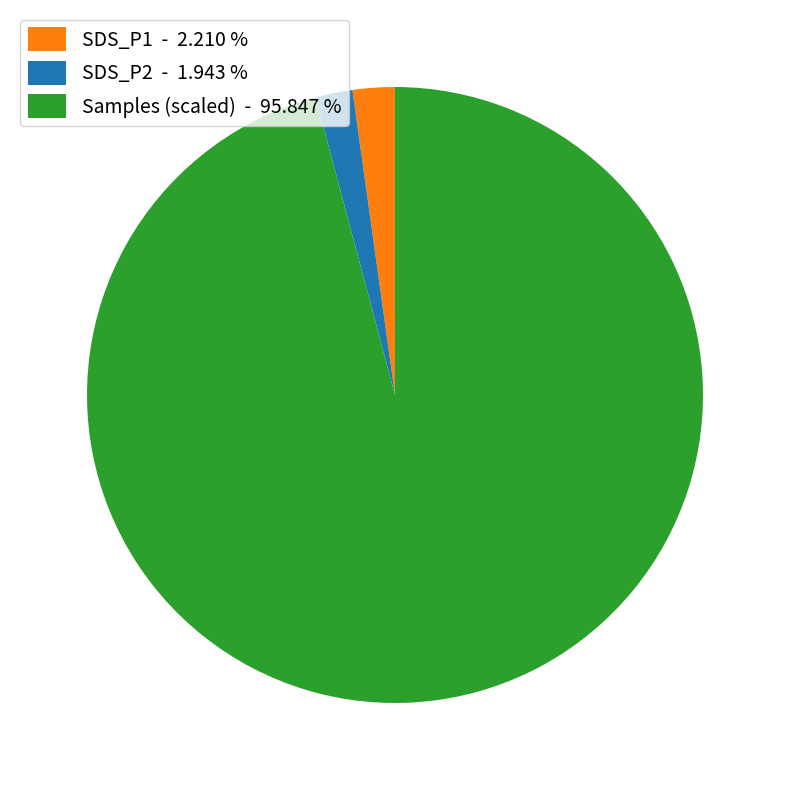

Do SDS_P1 - 2.210 % and Samples (scaled) - 95.847 % together represent more than half of the pie?

Yes